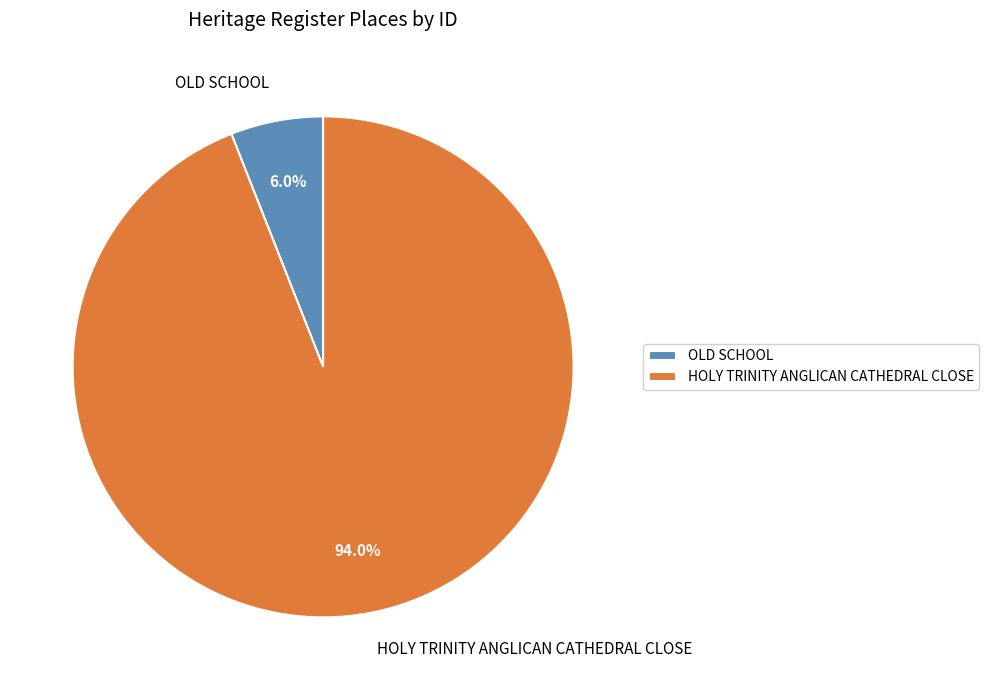

Which slice represents more than half of the pie?

HOLY TRINITY ANGLICAN CATHEDRAL CLOSE